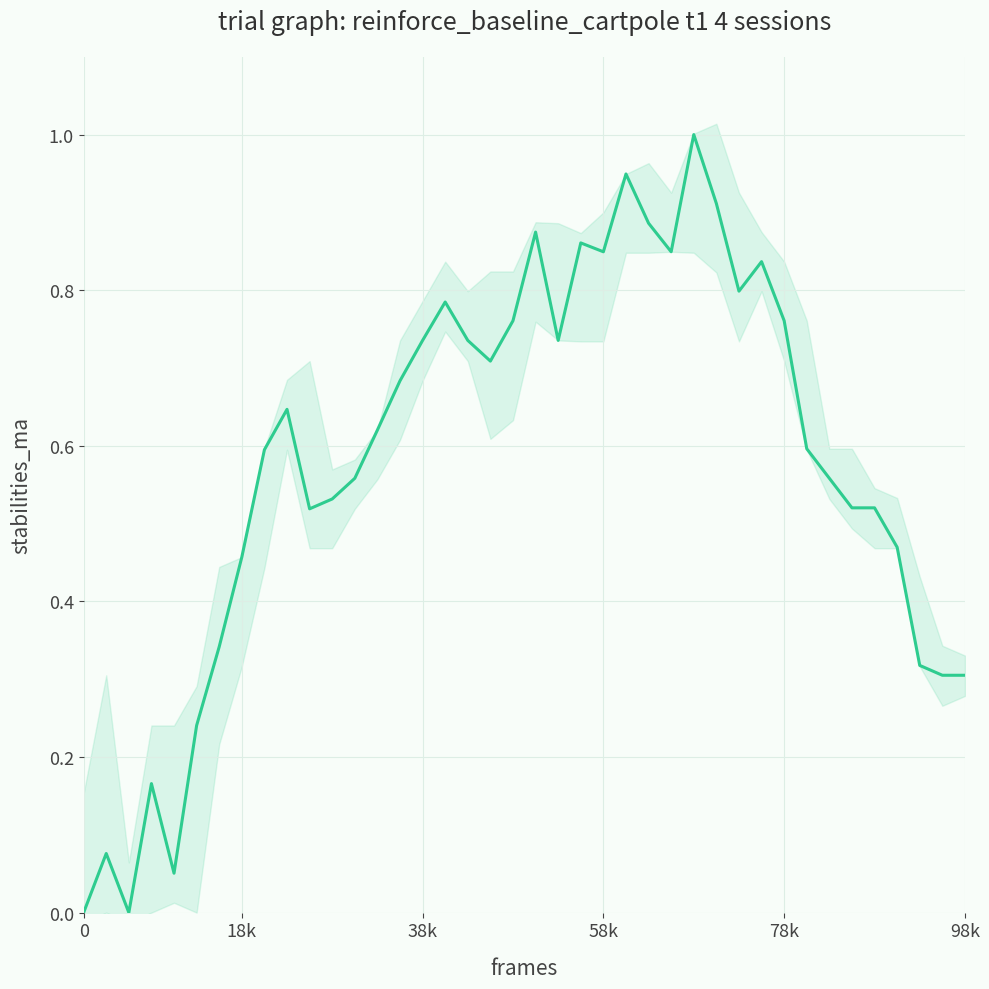

Which has a higher value, 33 or 21?

21